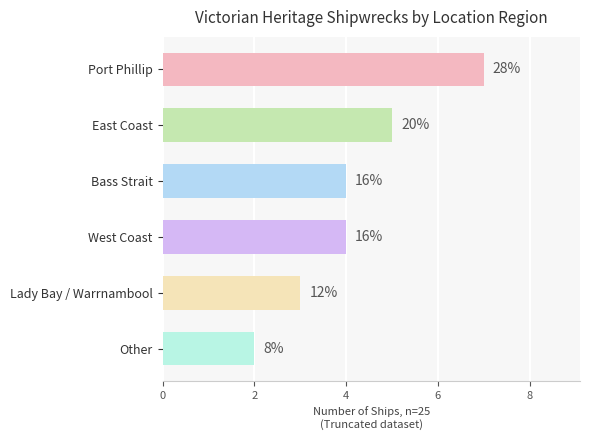

Are the bars horizontal?

Yes